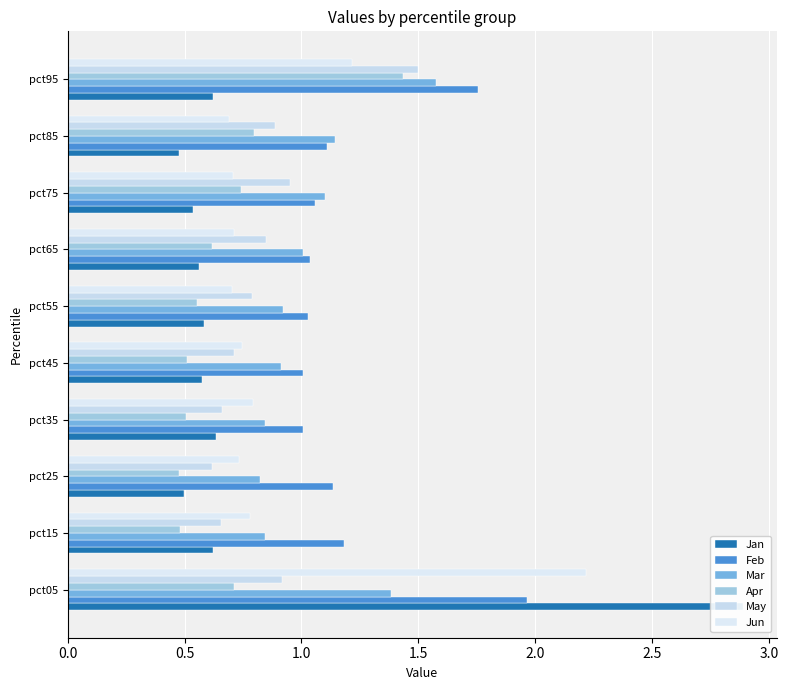

What is the lowest value of the Jan series?

0.5